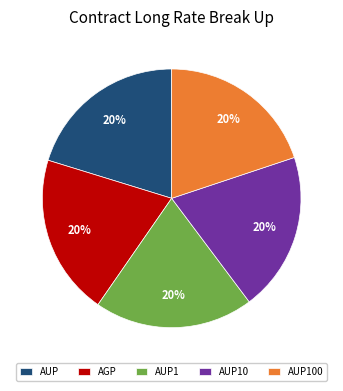

The AGP slice represents 20% of the pie. True or false?

True